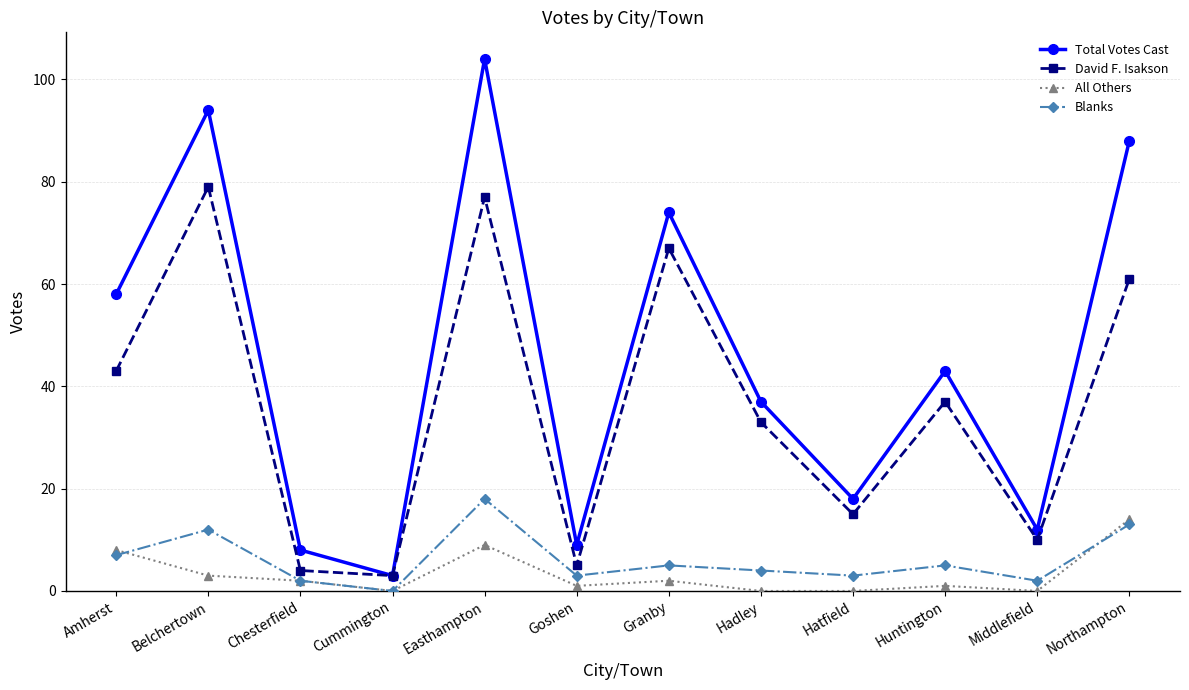

What is the label of the 10th point from the left?

Huntington